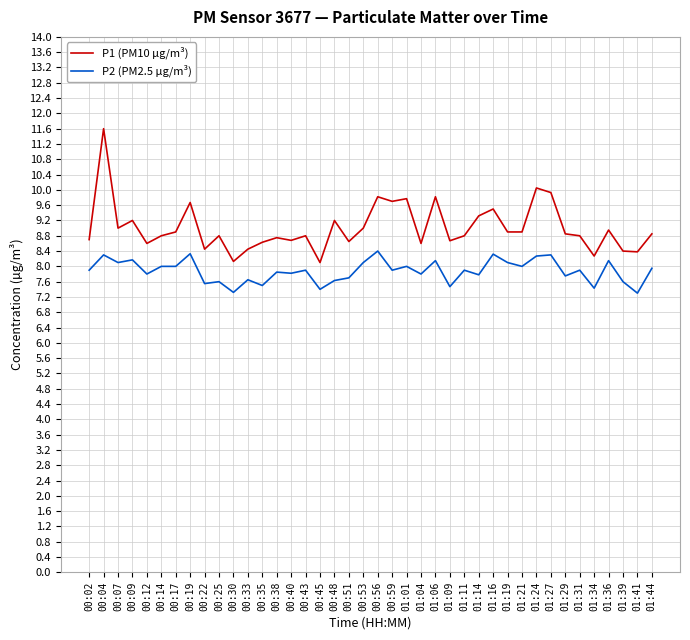

Rank the series by their maximum value, from lowest to highest.

P2 (PM2.5 µg/m³), P1 (PM10 µg/m³)